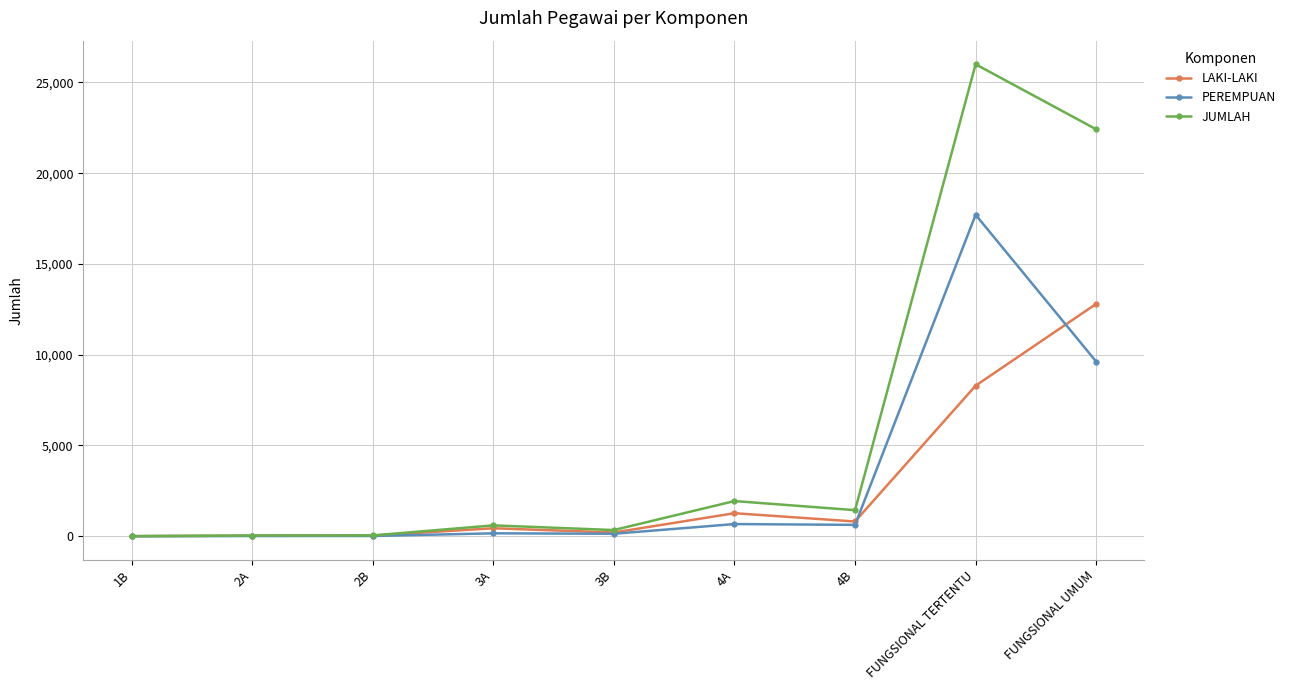

What is the label of the 1st point from the right?

FUNGSIONAL UMUM